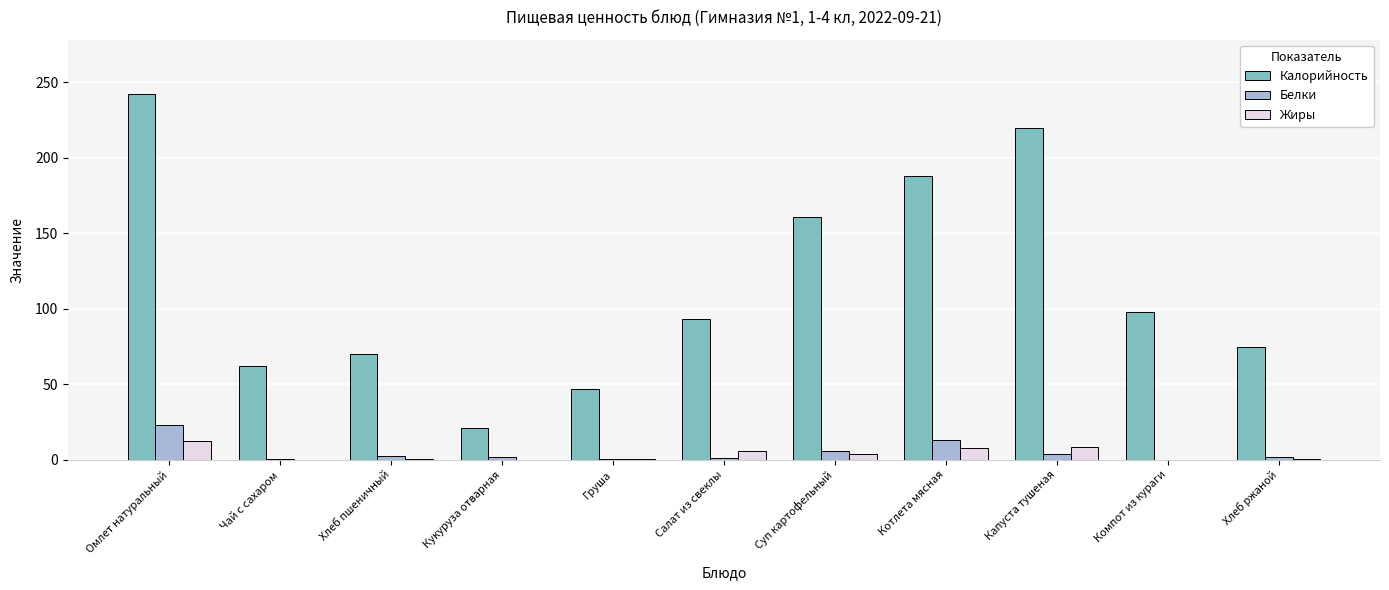

Is the value of Жиры at Компот из кураги greater than the value of Калорийность at Хлеб пшеничный?

No